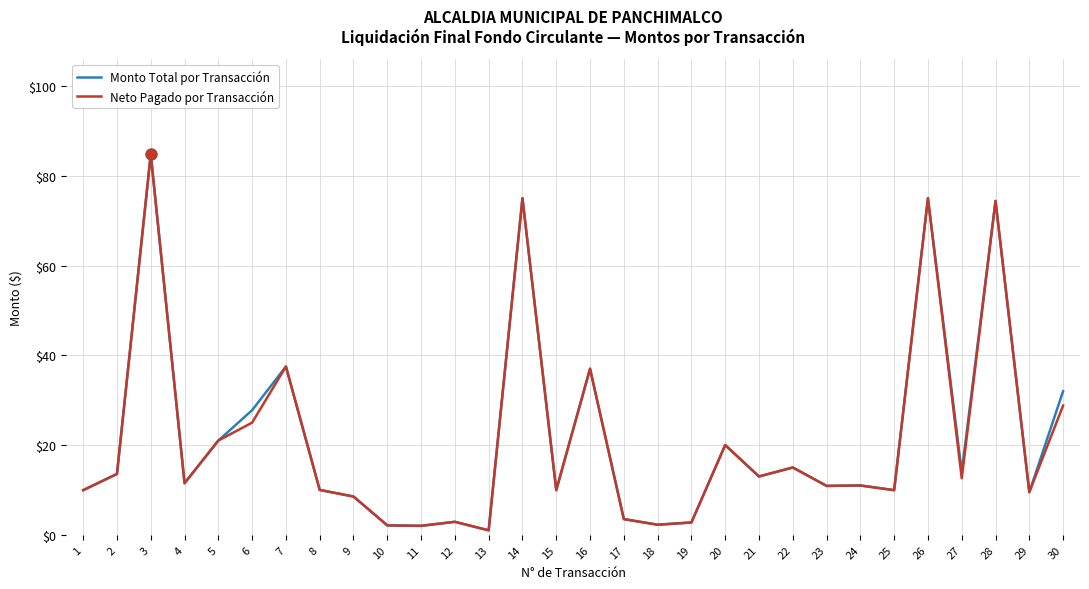

Is the value of Monto Total por Transacción at 19 greater than the value of Neto Pagado por Transacción at 4?

No